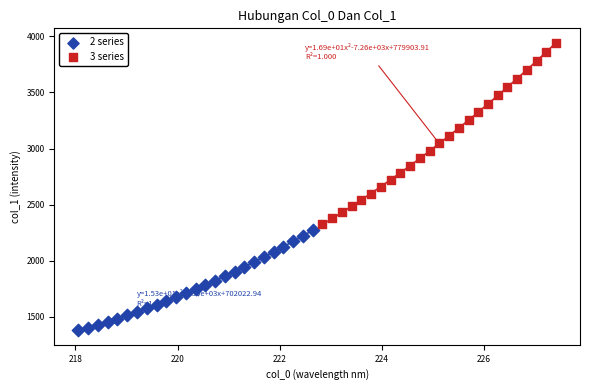

Which series reaches the maximum Y coordinate?

3 series